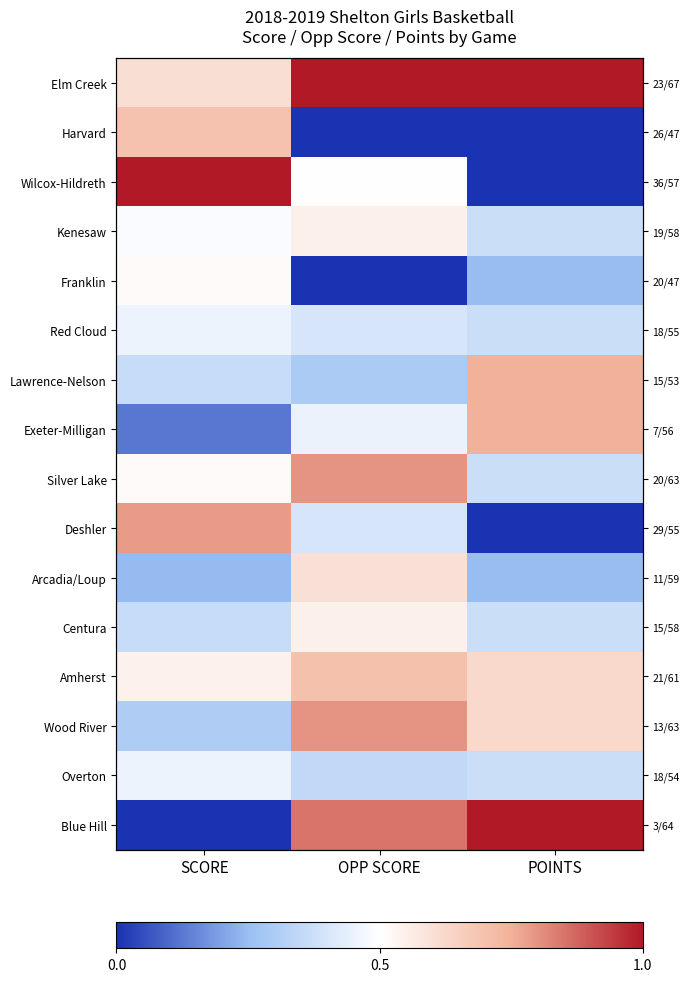

What is the average value of the Harvard series?

0.2